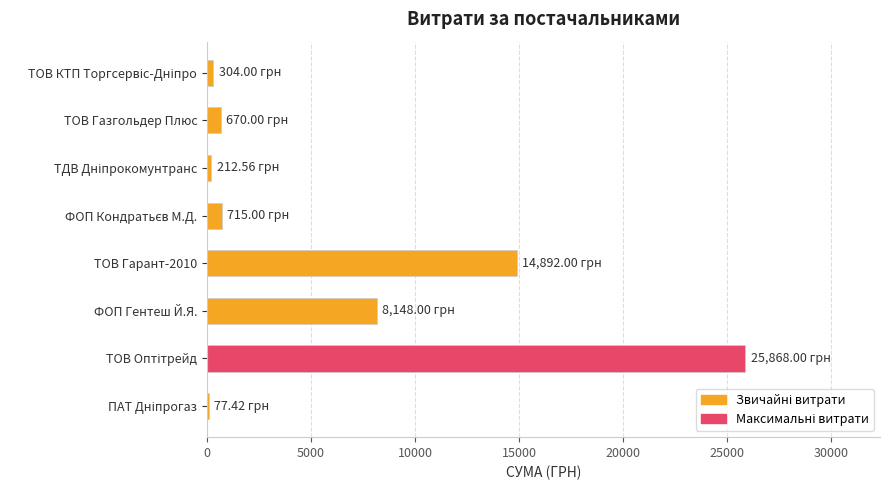

What is the sum of all values?

50887.0